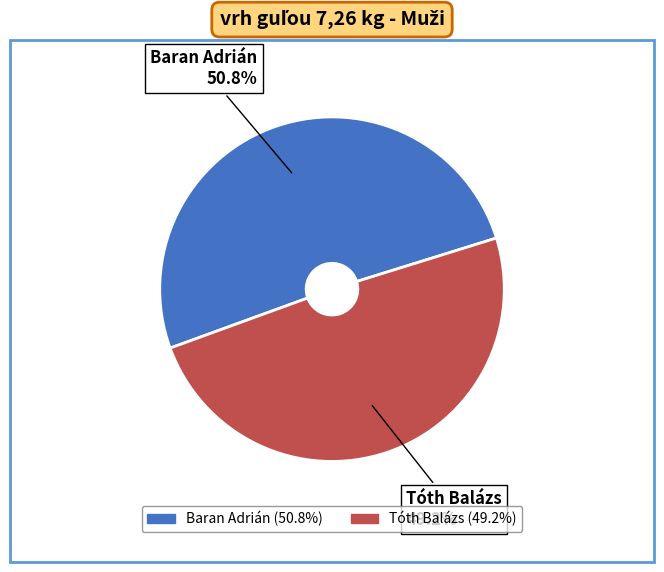

Which category accounts for the majority?

Baran Adrián